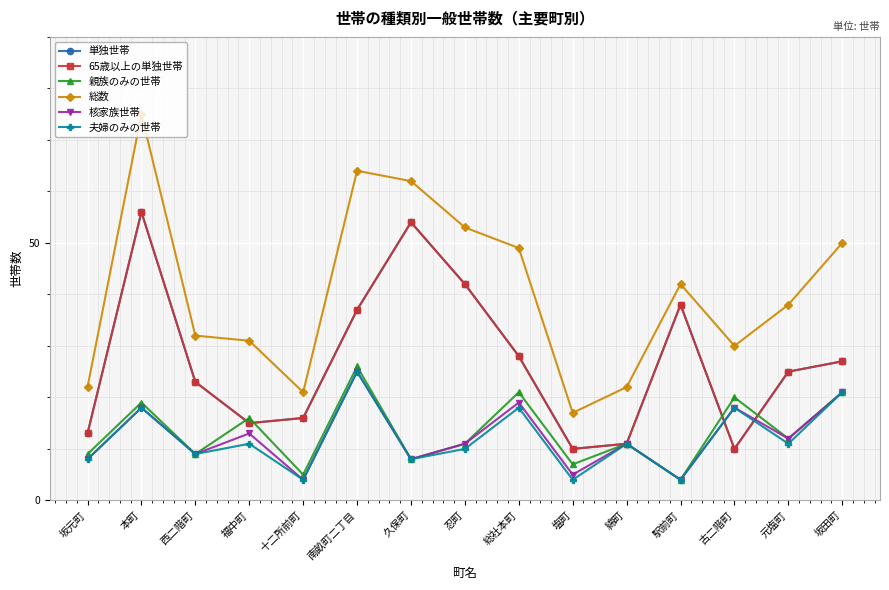

What is the spread (max minus min) of values at 南畝町二丁目?

39